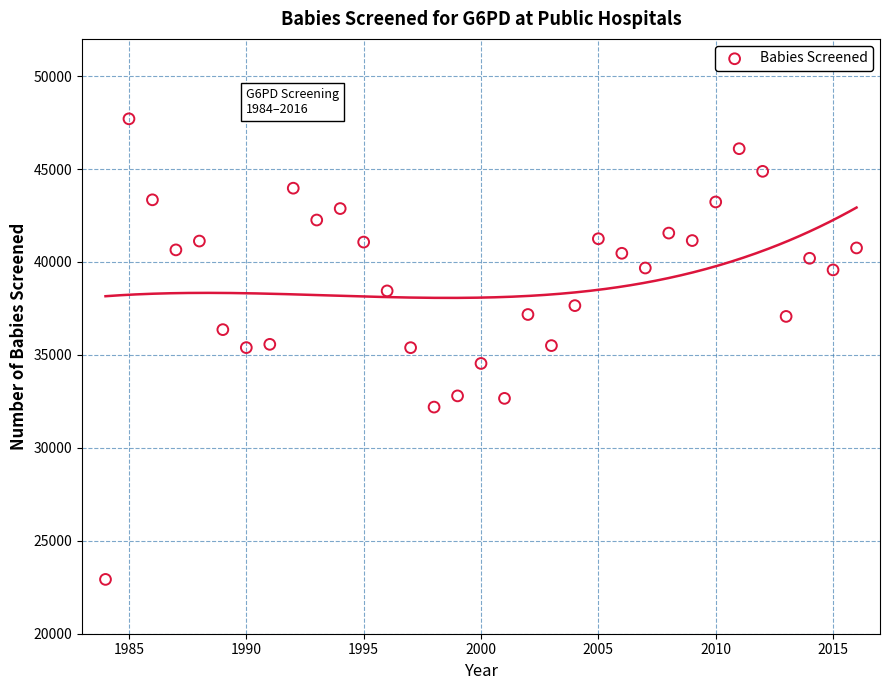

What is the range of Y values (max minus min)?

24778